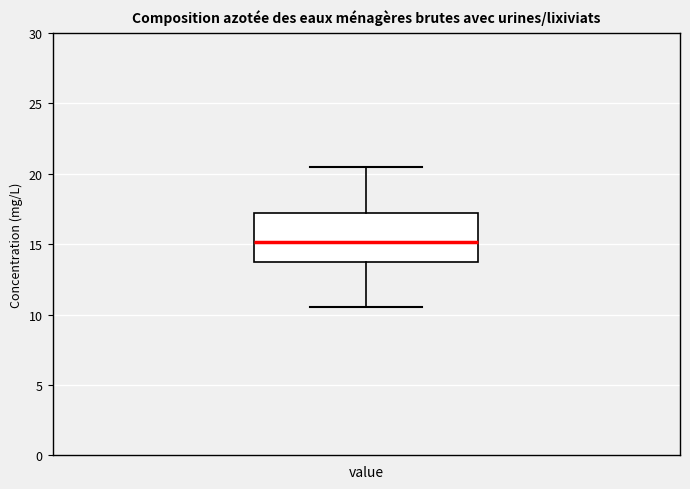

Read this box plot against the y-axis: the position of the median line, the range covered by the box, and the ends of both whiskers. The values are not printed on the chart, so give them approximately, as read against the axis.

median 15.0, box 13.5 to 17.0, whiskers 10.5 to 20.5